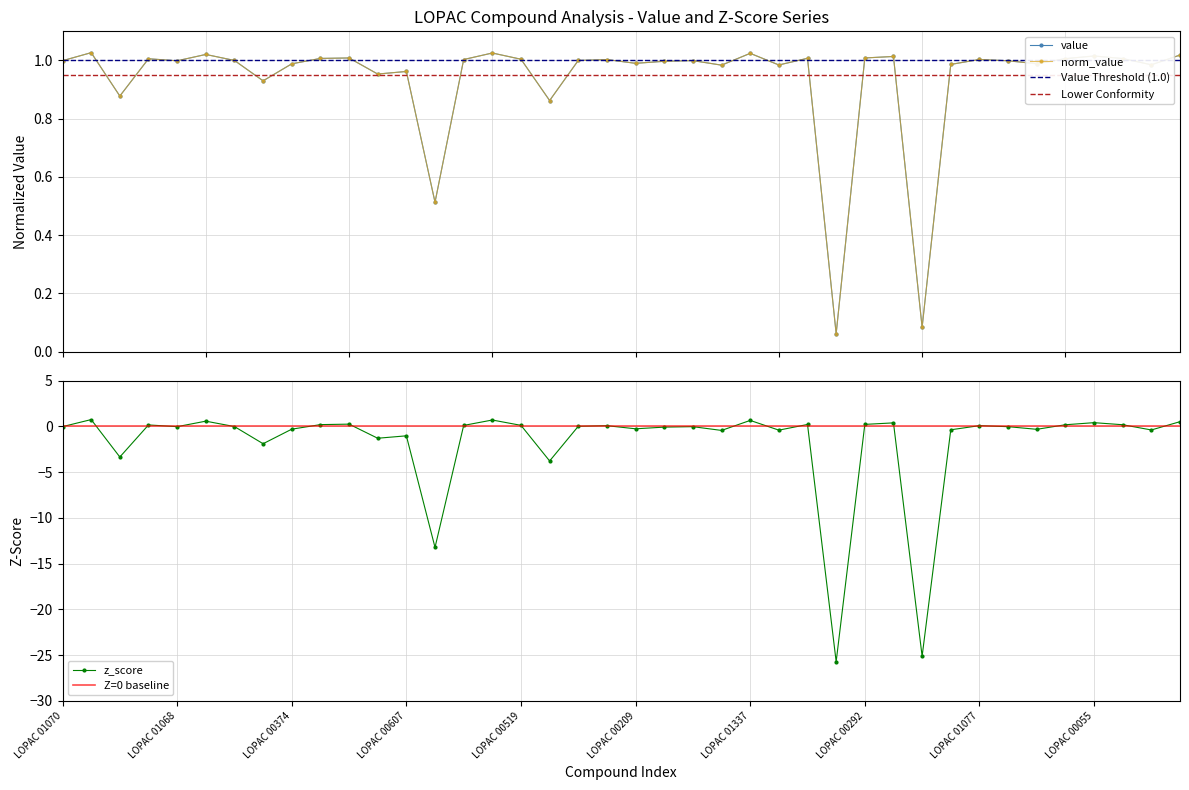

How many interior local peaks does the z_score series have?

13